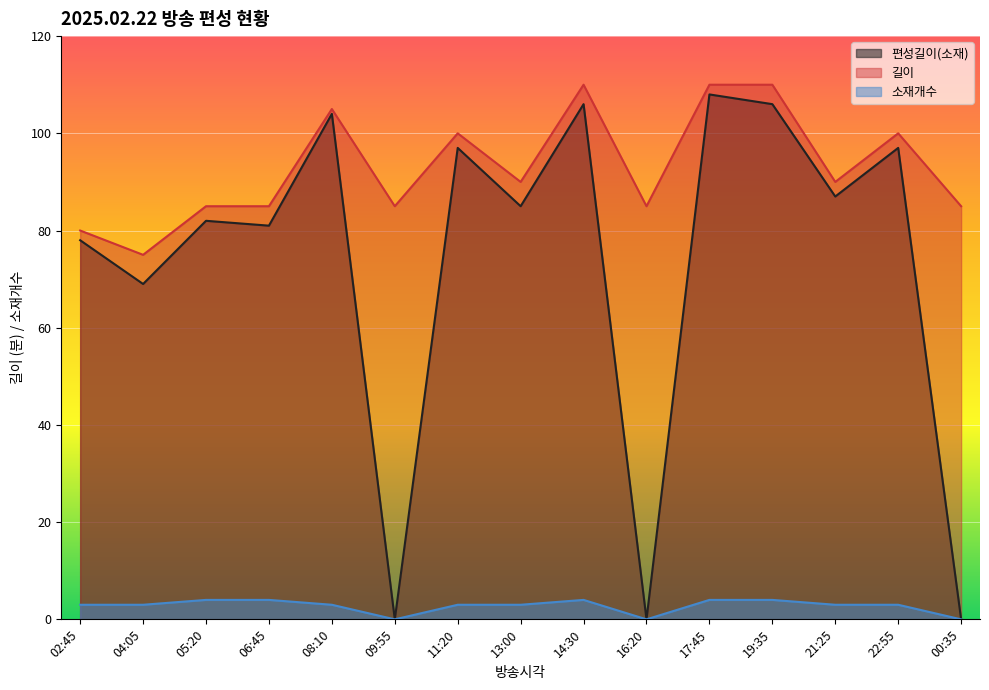

List the series in order of their overall mean, lowest first.

소재개수, 편성길이(소재), 길이